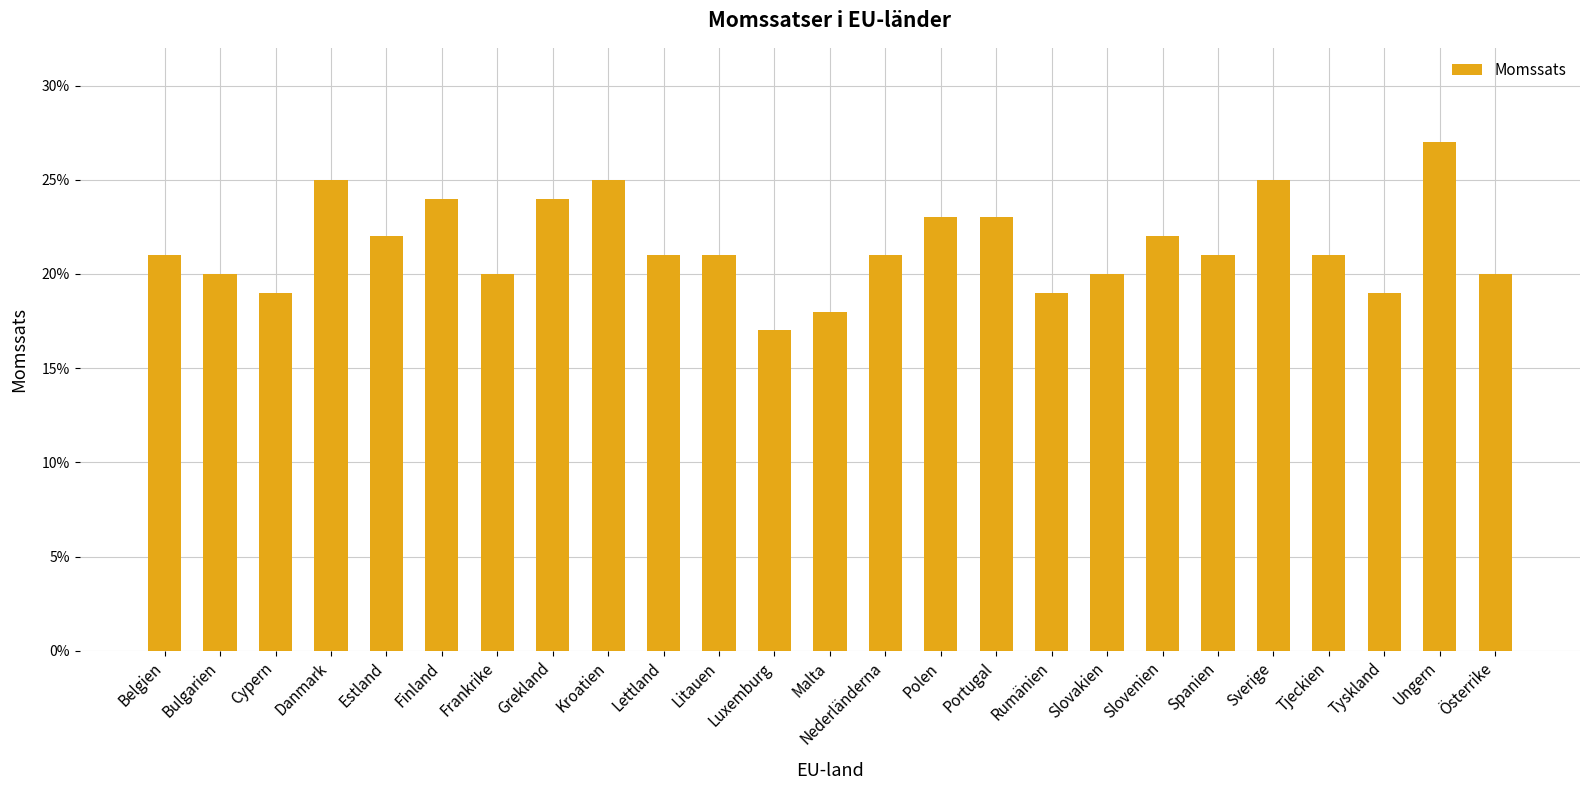

What is the approximate value at Finland?

0.2